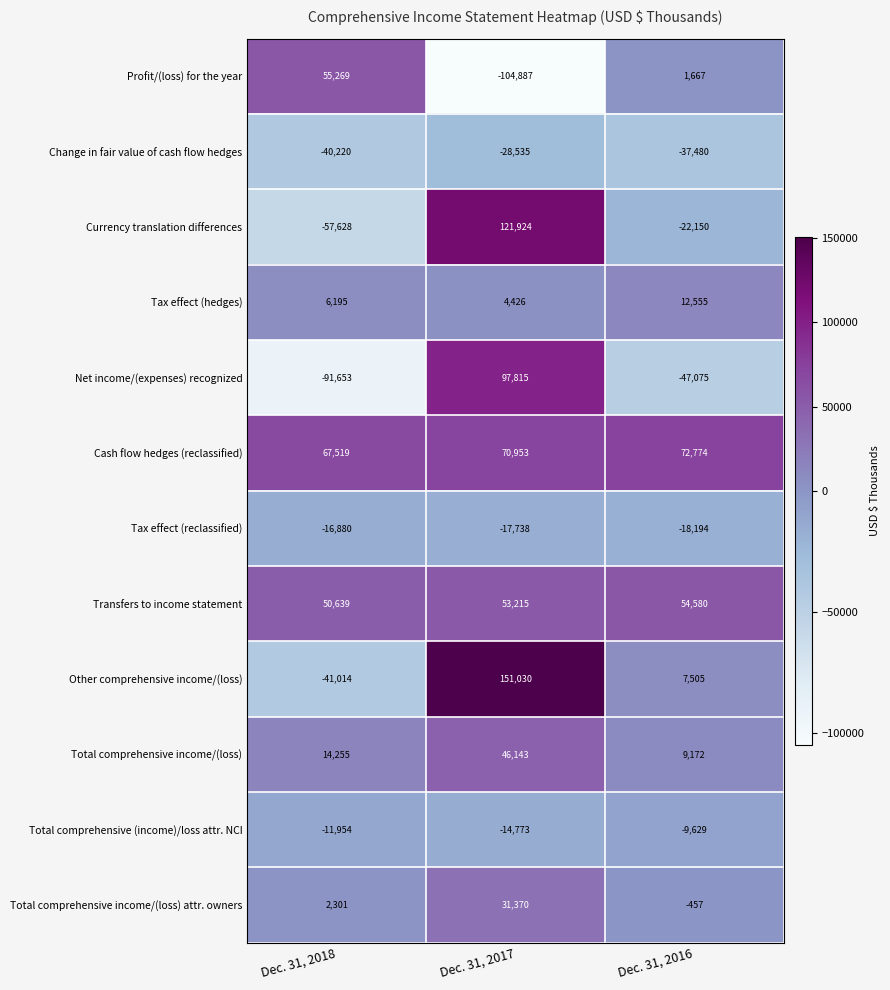

Read the Currency translation differences value at Dec. 31, 2016.

-22150